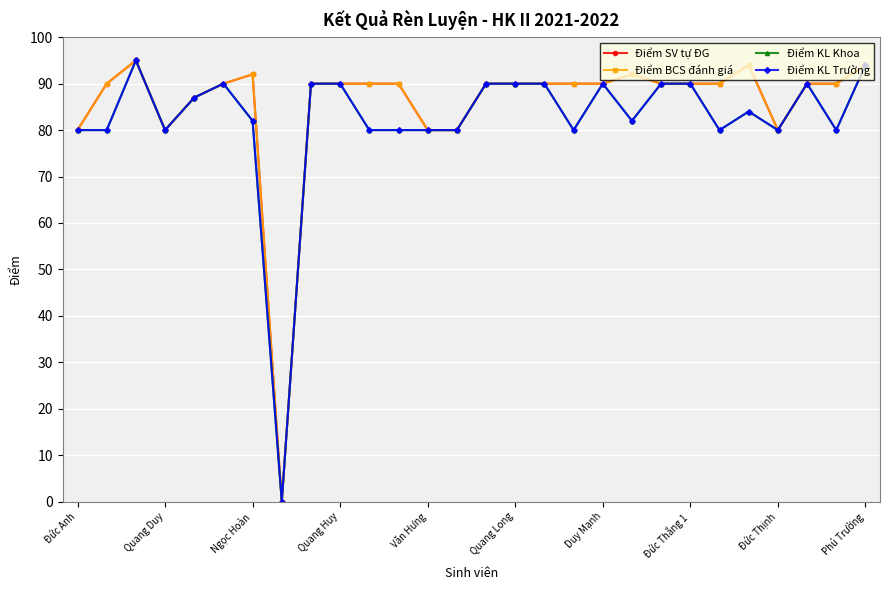

How many lines are shown in the chart?

4